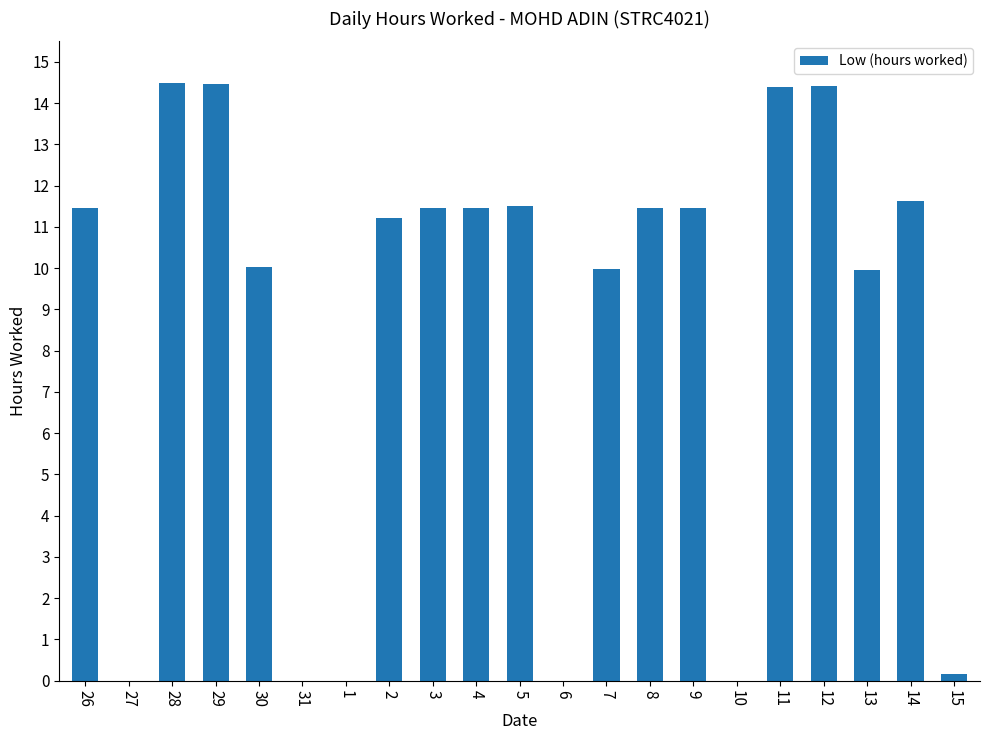

What is the greatest value displayed?

14.5